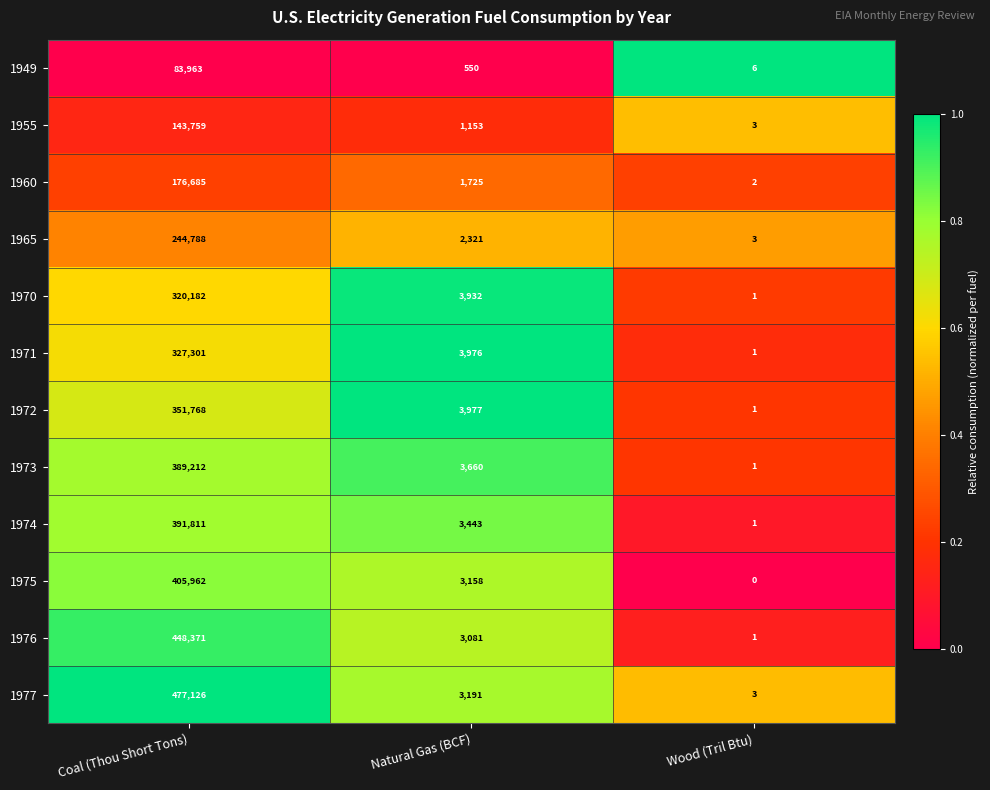

At which label does 1960 reach its minimum?

Wood (Tril Btu)